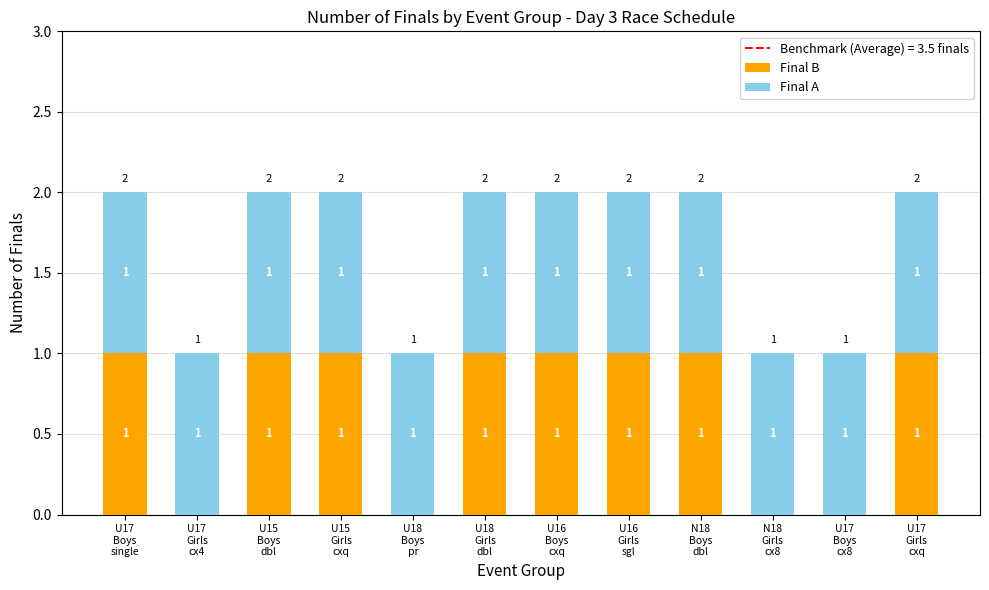

What is the sum of all Final B values?

8